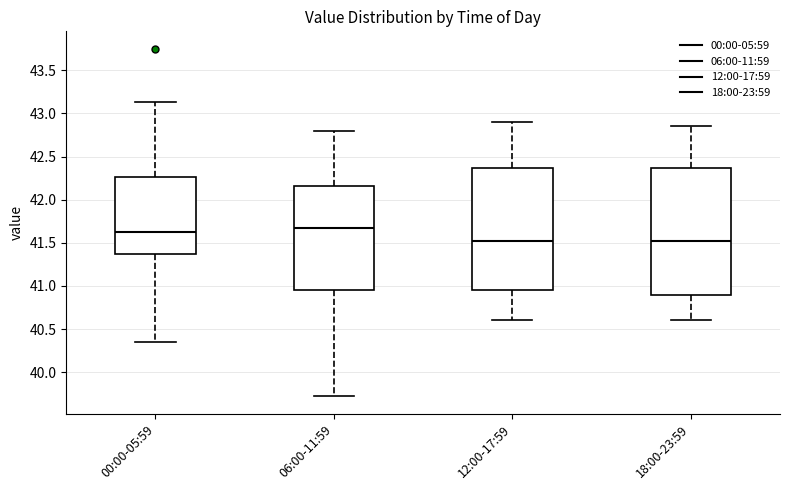

Where does the median line of the box for 18:00-23:59 sit on the y-axis? The values are not printed on the chart, so give them approximately, as read against the axis.

41.55